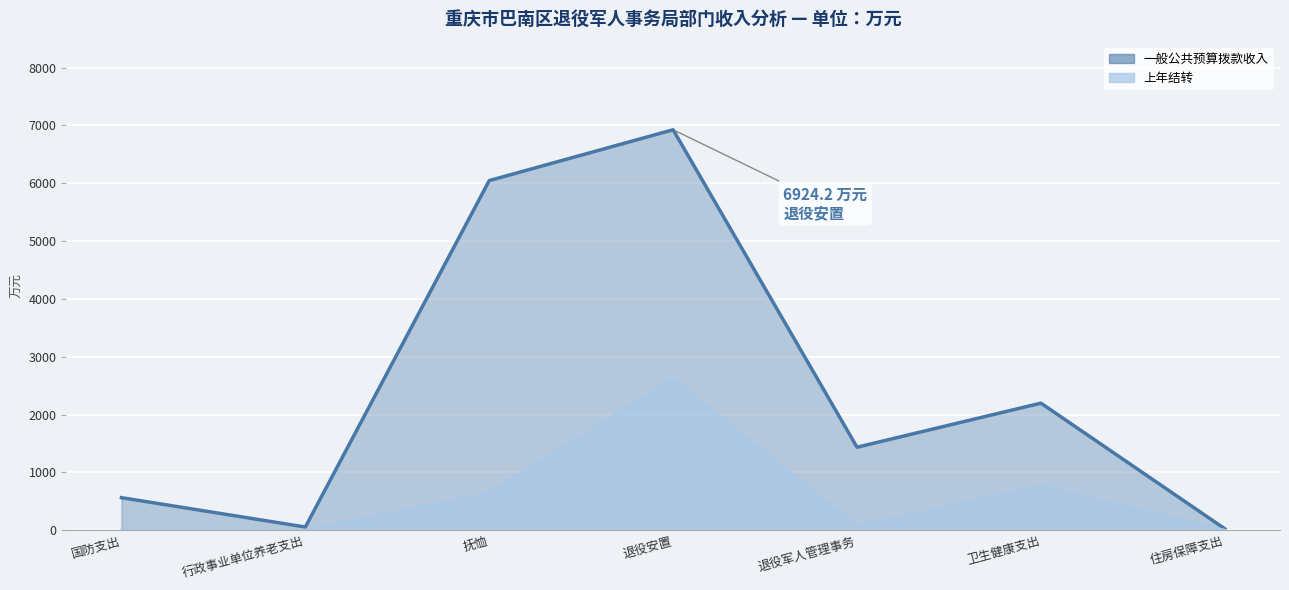

What is the label of the 1st point from the right?

住房保障支出